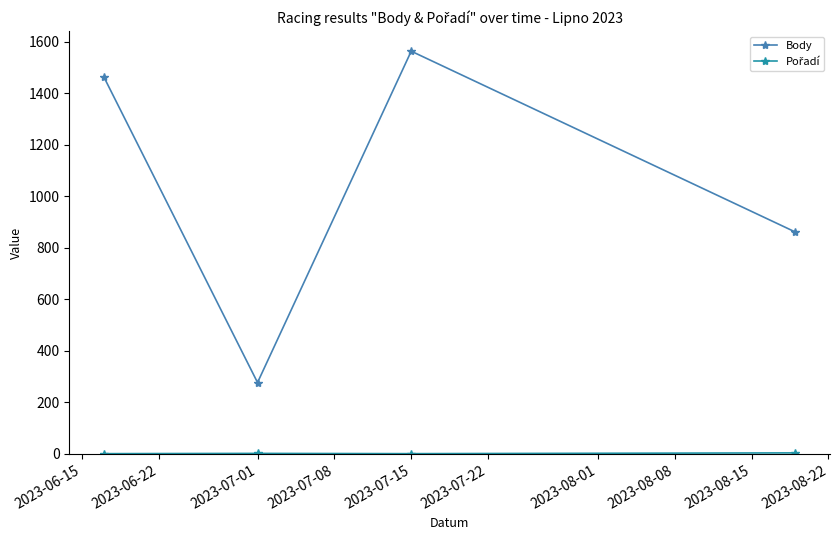

What is the maximum value shown in the chart?

1563